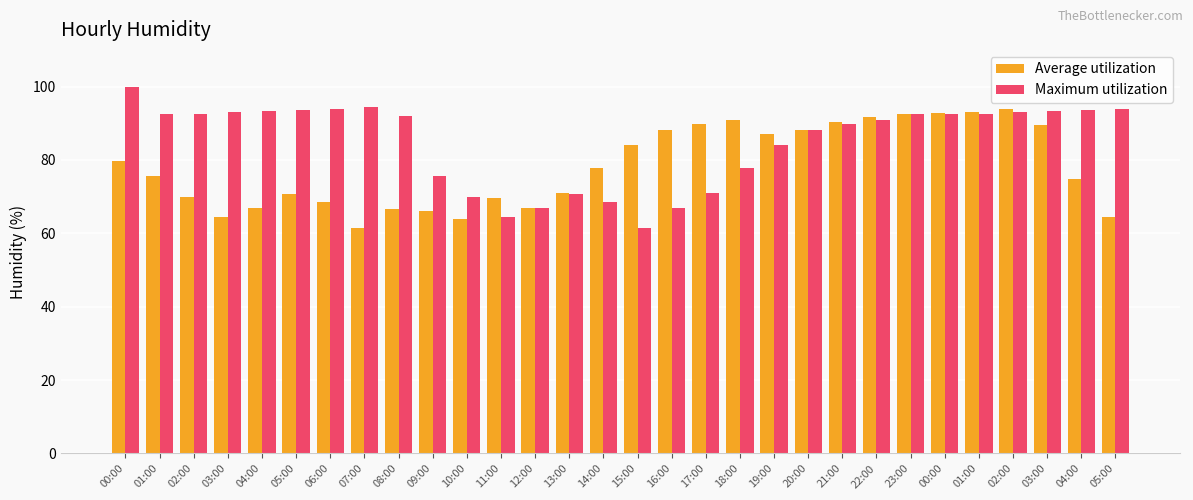

List the labels in order of Maximum utilization value, smallest first.

15:00, 11:00, 16:00, 12:00, 14:00, 10:00, 13:00, 17:00, 09:00, 18:00, 19:00, 20:00, 21:00, 22:00, 08:00, 23:00, 01:00, 02:00, 00:00, 01:00, 03:00, 02:00, 04:00, 03:00, 05:00, 04:00, 06:00, 05:00, 07:00, 00:00